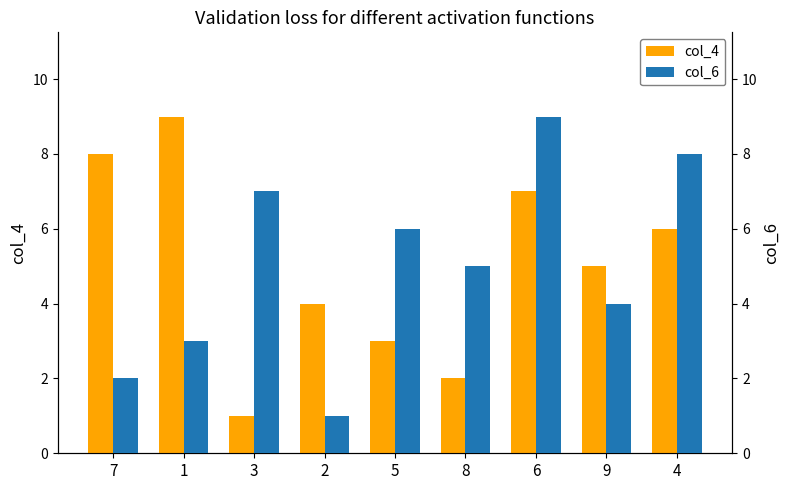

Count the number of data series in this chart.

2